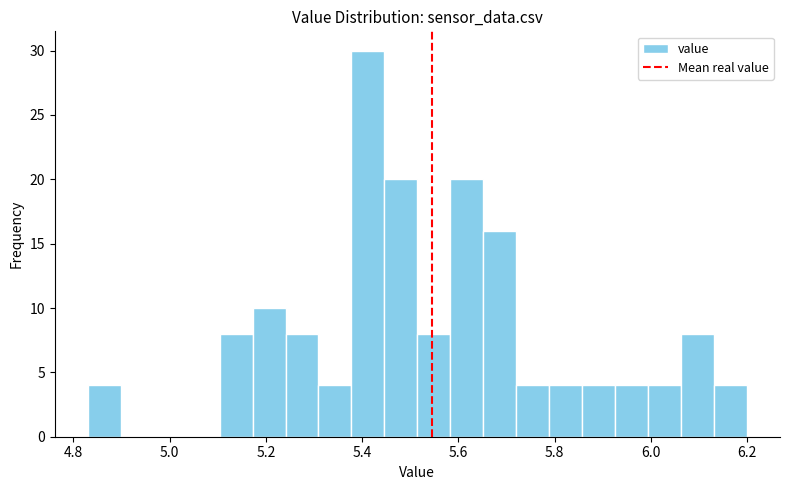

Read against the x-axis, roughly where is the centre of the tallest bar?

5.42